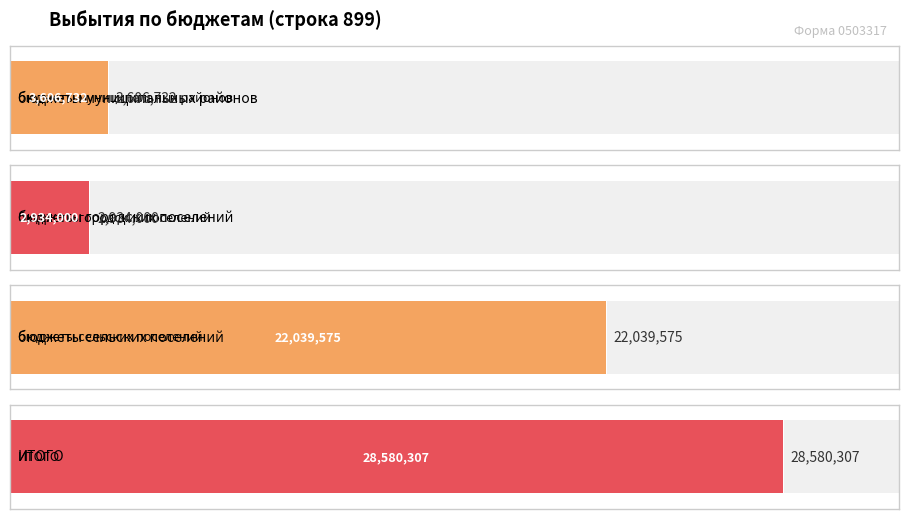

What is the label of the 4th bar from the left?

ИТОГО